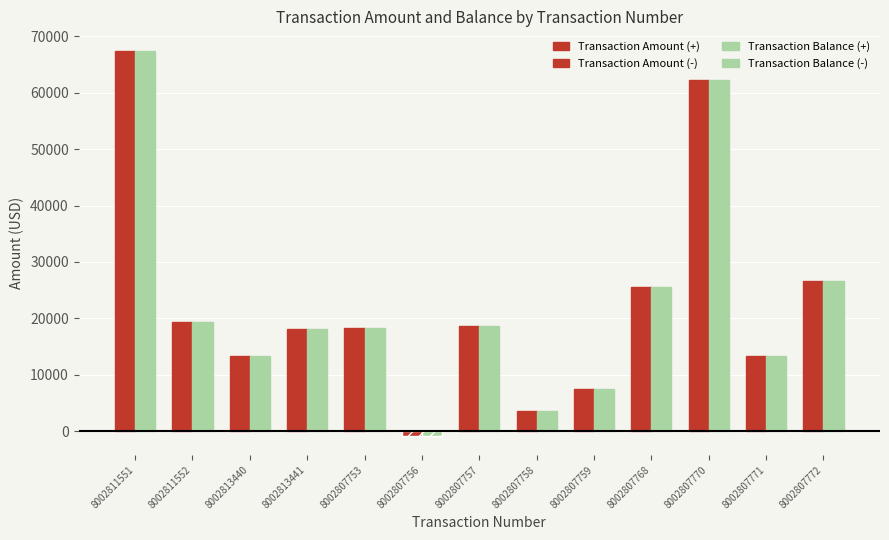

How many categories are shown in the chart?

13